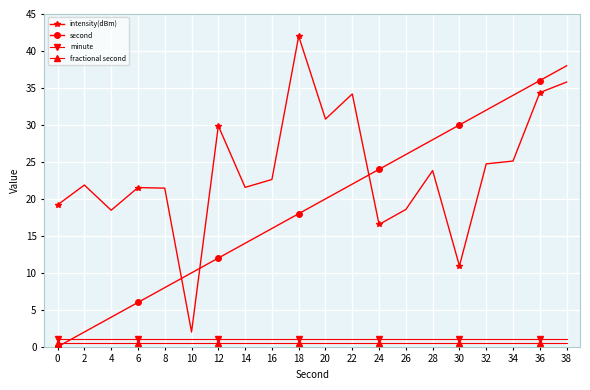

How many lines are shown in the chart?

4